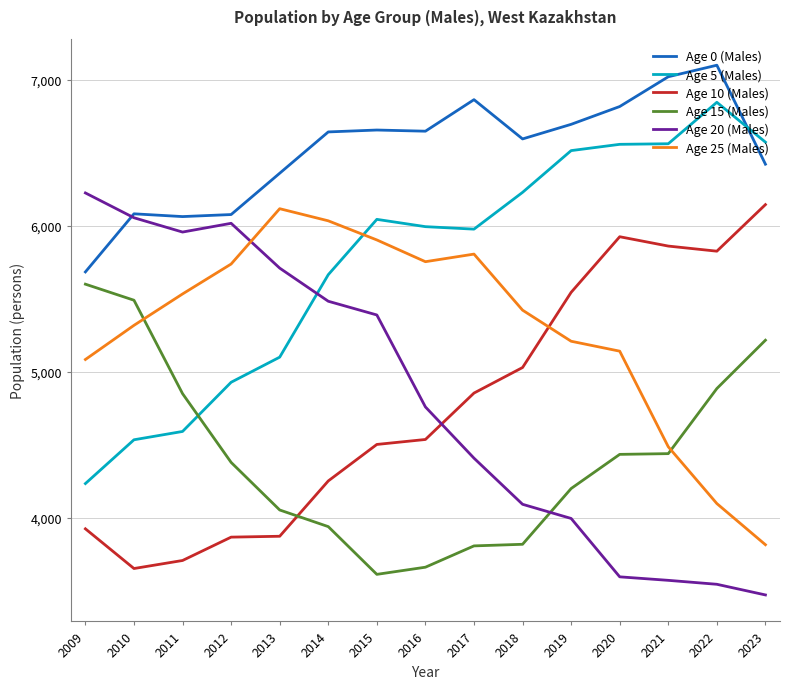

Which series changed the most between 2010 and 2012?

Age 15 (Males)